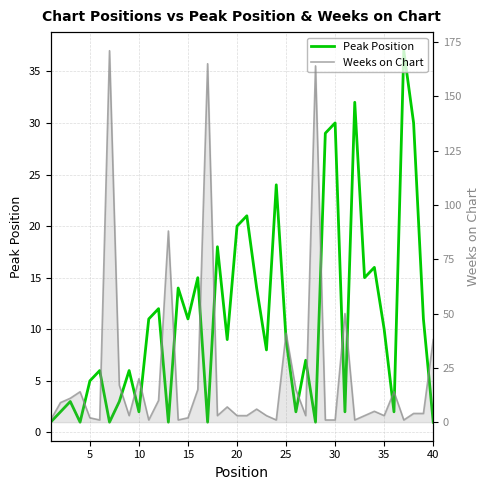

What are all the series names shown in the legend?

Peak Position, Weeks on Chart